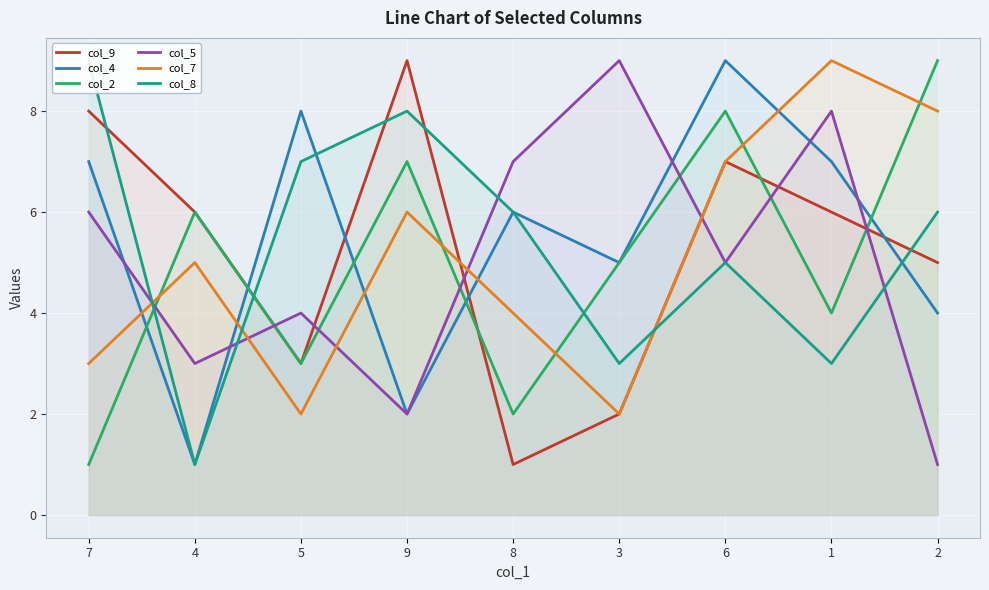

Which series has the largest range (max minus min)?

col_9